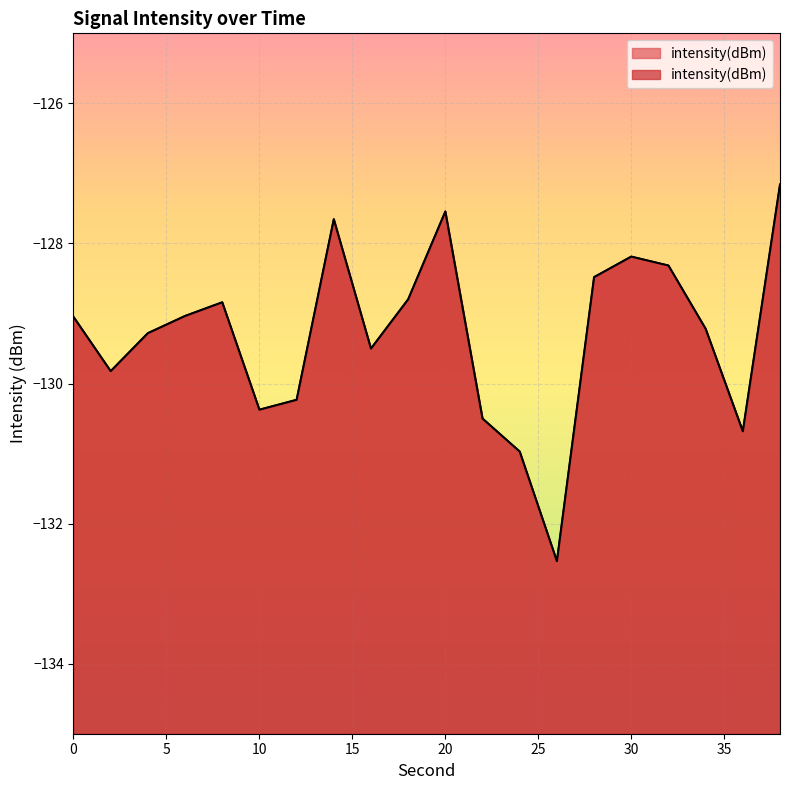

What is the change in value from 12 to 24?

-0.7